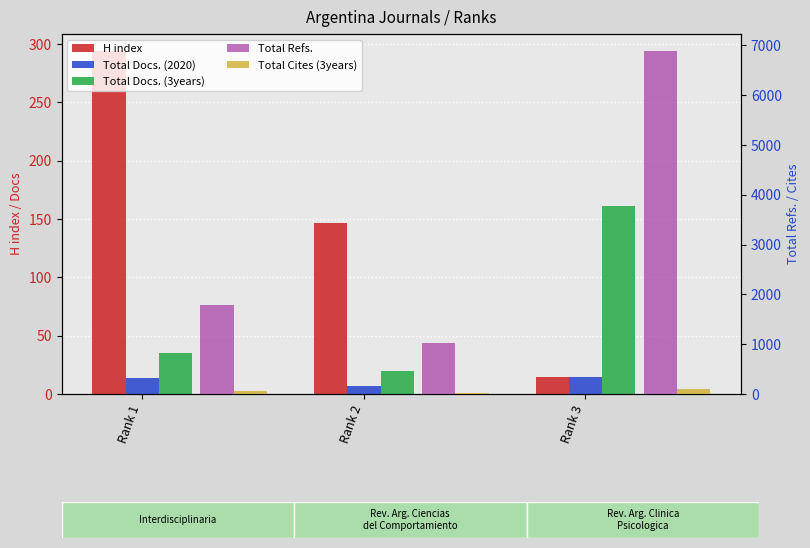

Which series has the largest total across all categories?

Total Refs.